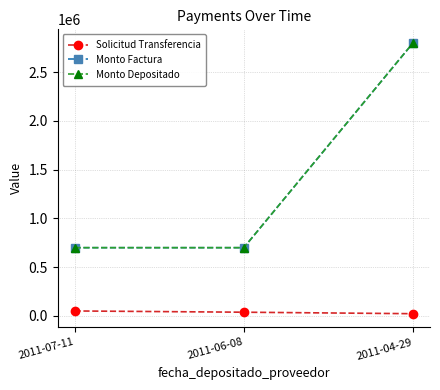

Which category has the highest value in the Solicitud Transferencia series?

2011-07-11